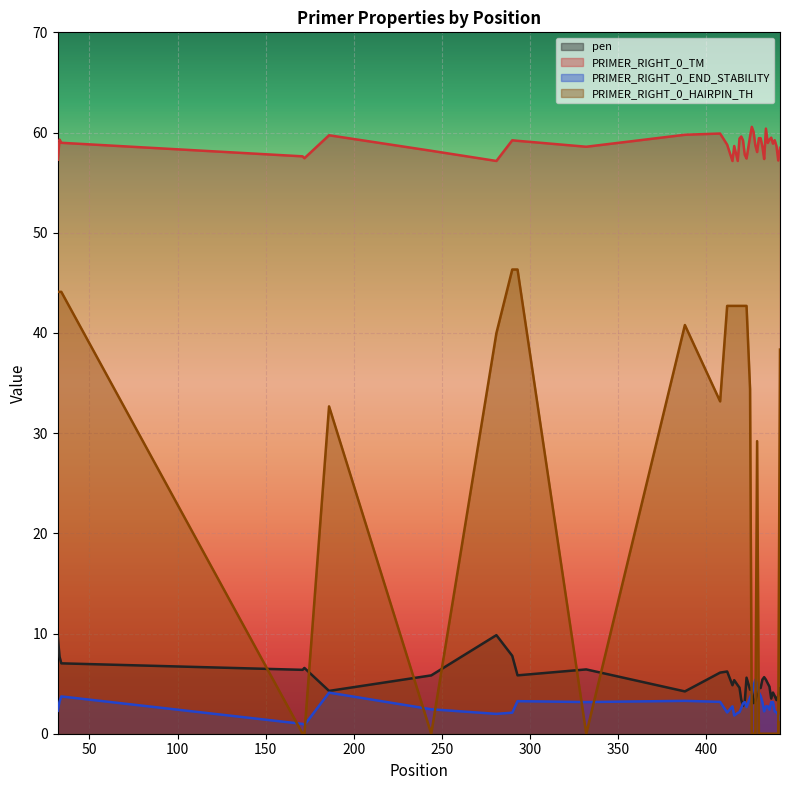

True or false: PRIMER_RIGHT_0_TM and PRIMER_RIGHT_0_END_STABILITY intersect in this chart.

False